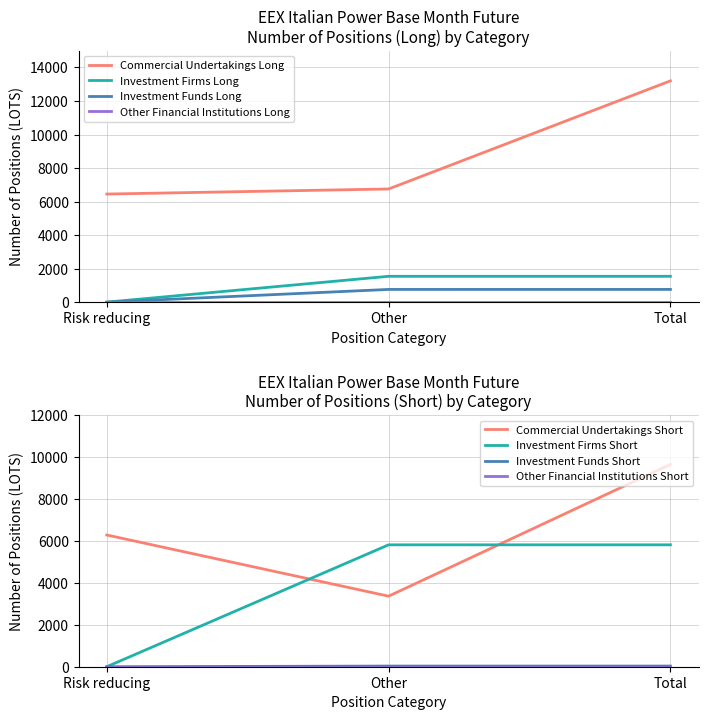

Is the value of Commercial Undertakings Long at Other greater than the value of Investment Firms Long at Total?

Yes